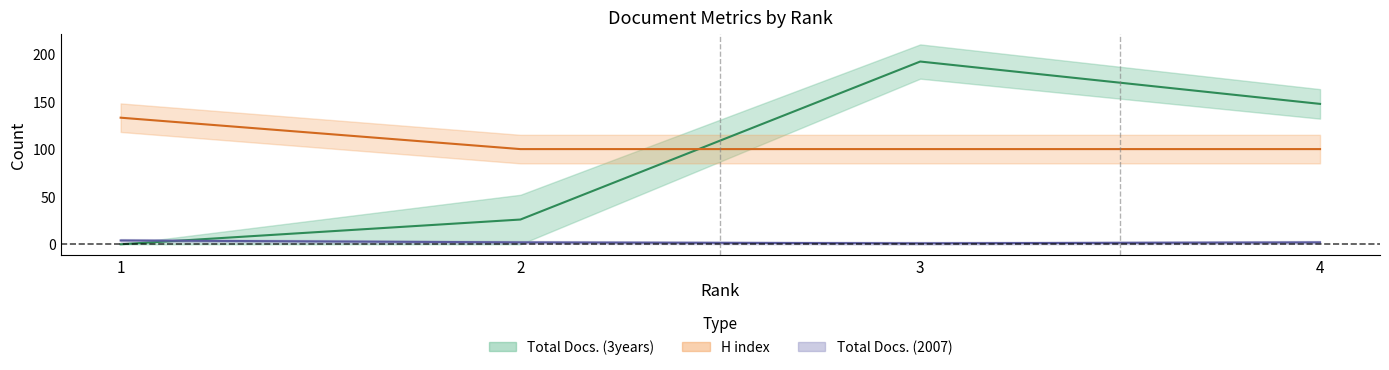

What is the value of the Total Docs. (3years) point at the 3rd from the left?

192.0